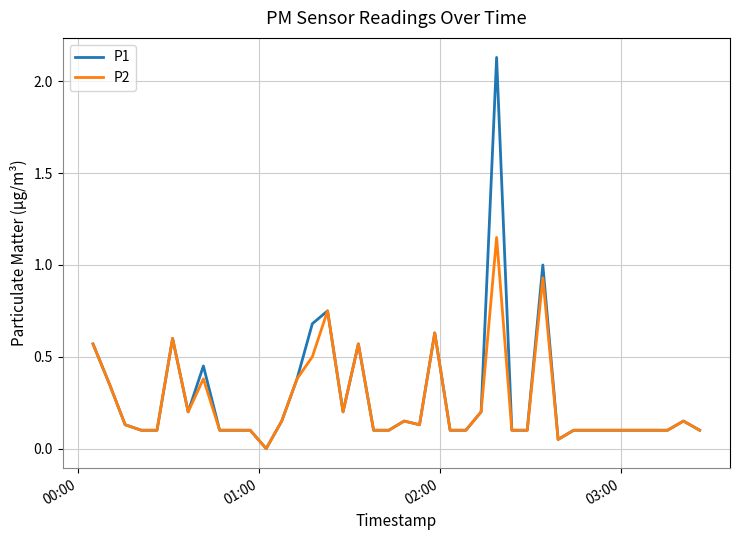

True or false: P1 has more than 0 interior local peaks.

True